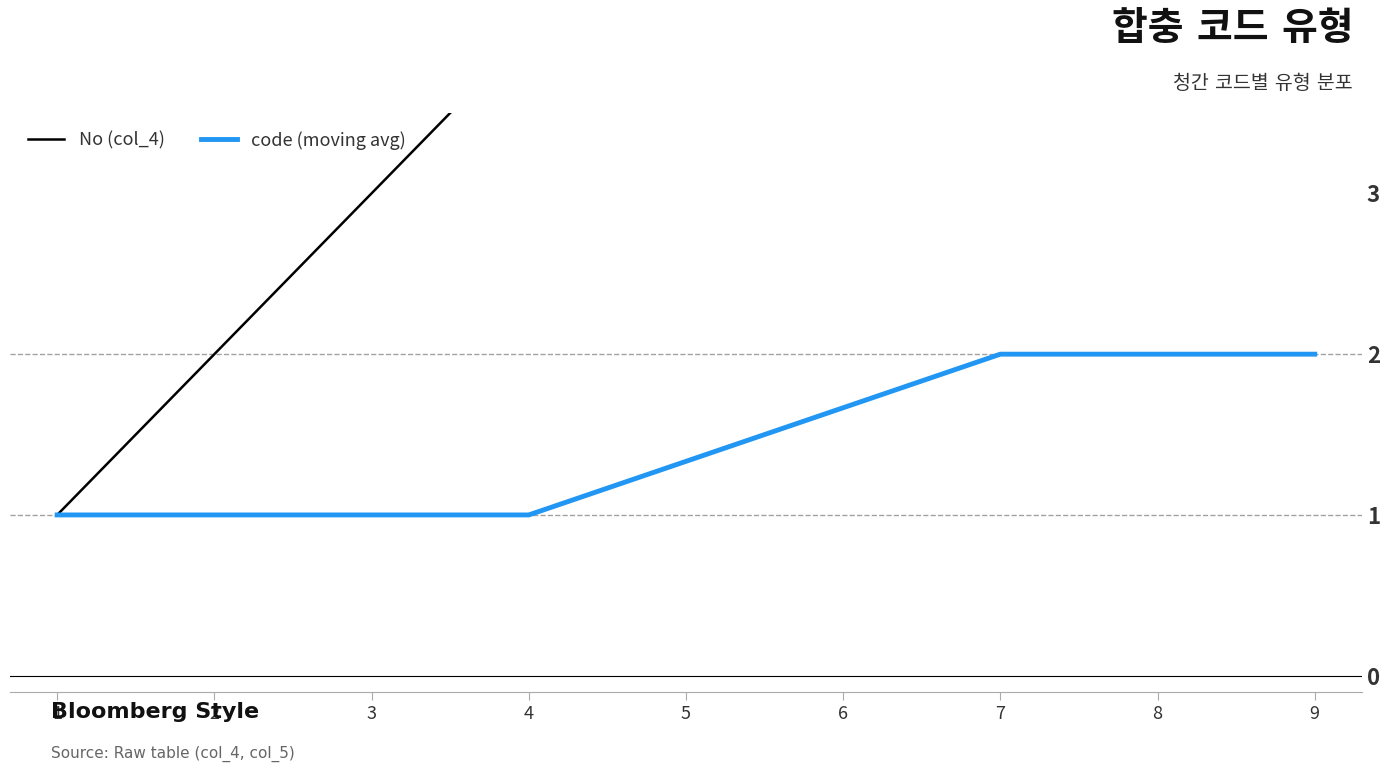

Does the chart display data point markers on the line(s)?

No